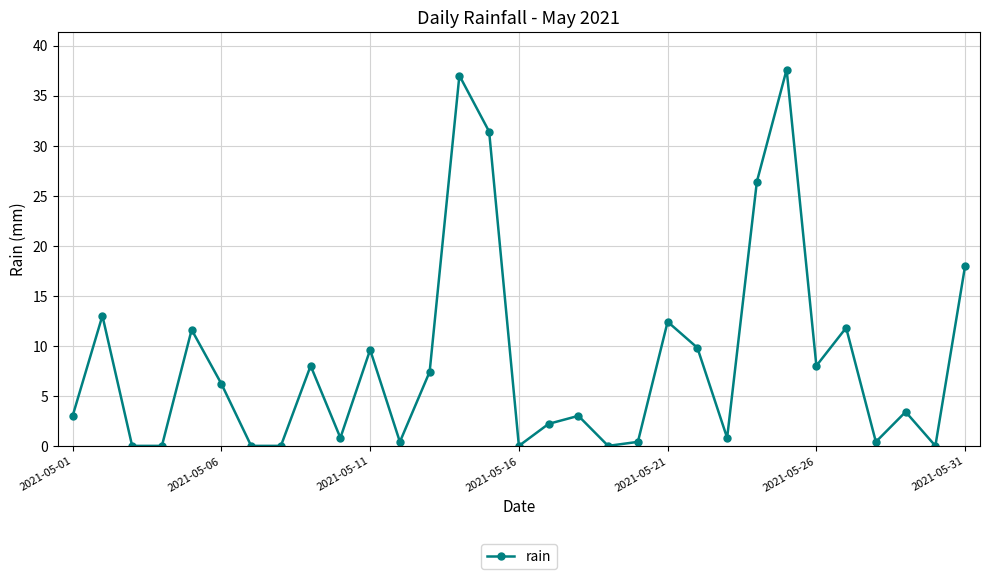

What is the value of the 21st point from the left?

12.4